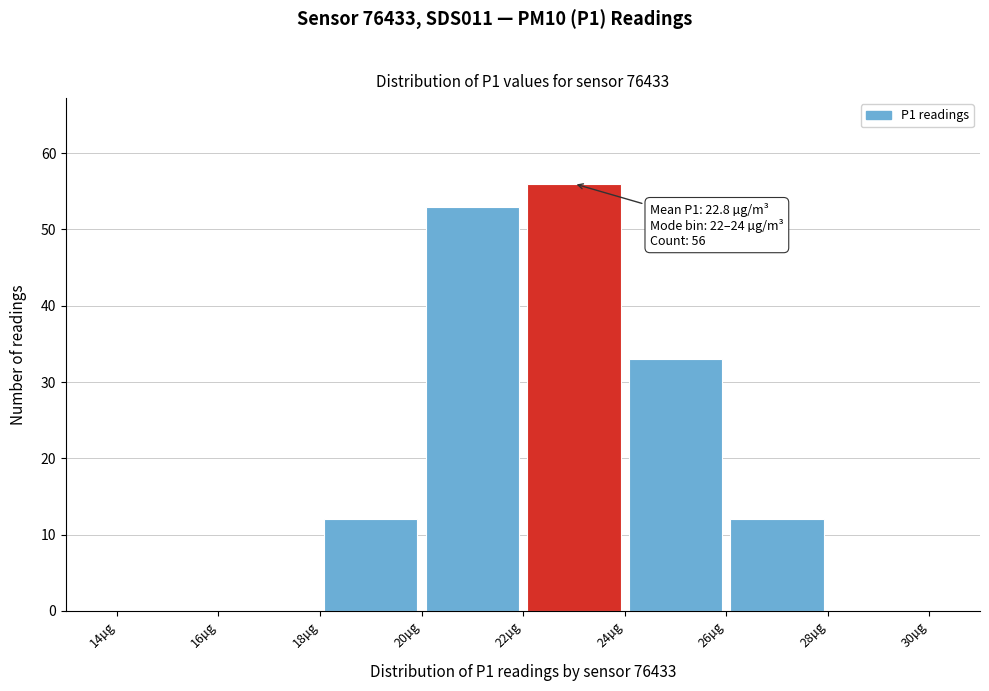

Over which range of the x-axis is the bar tallest?

22 to 24